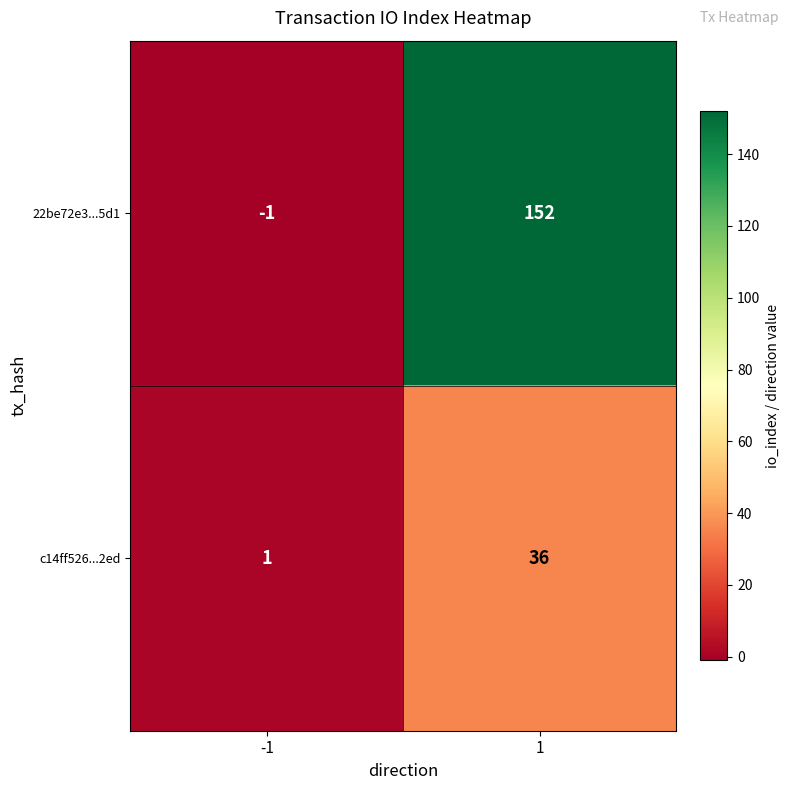

What is the spread (max minus min) of values at 1?

116